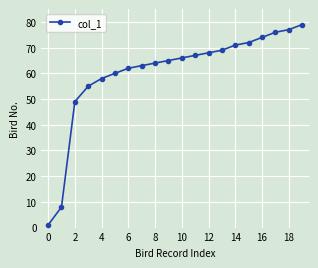

What is the difference between the maximum and minimum values?

78